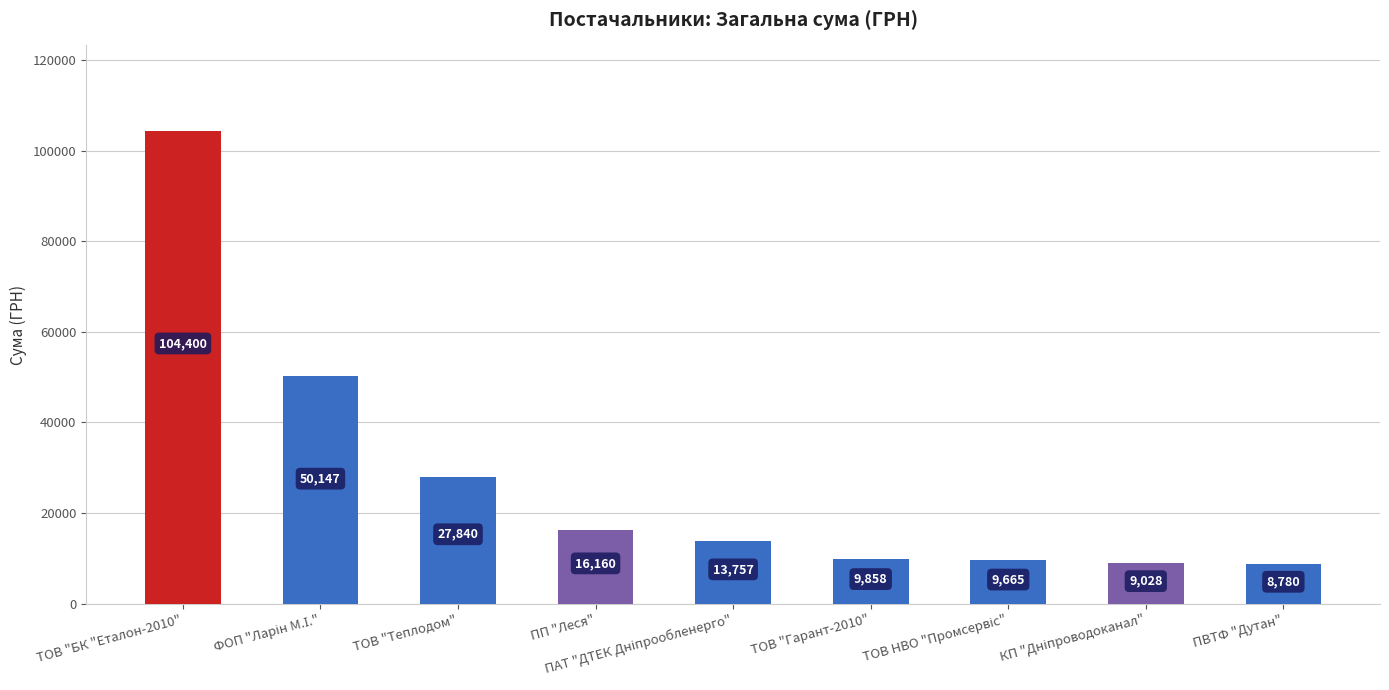

Are the bars horizontal?

No